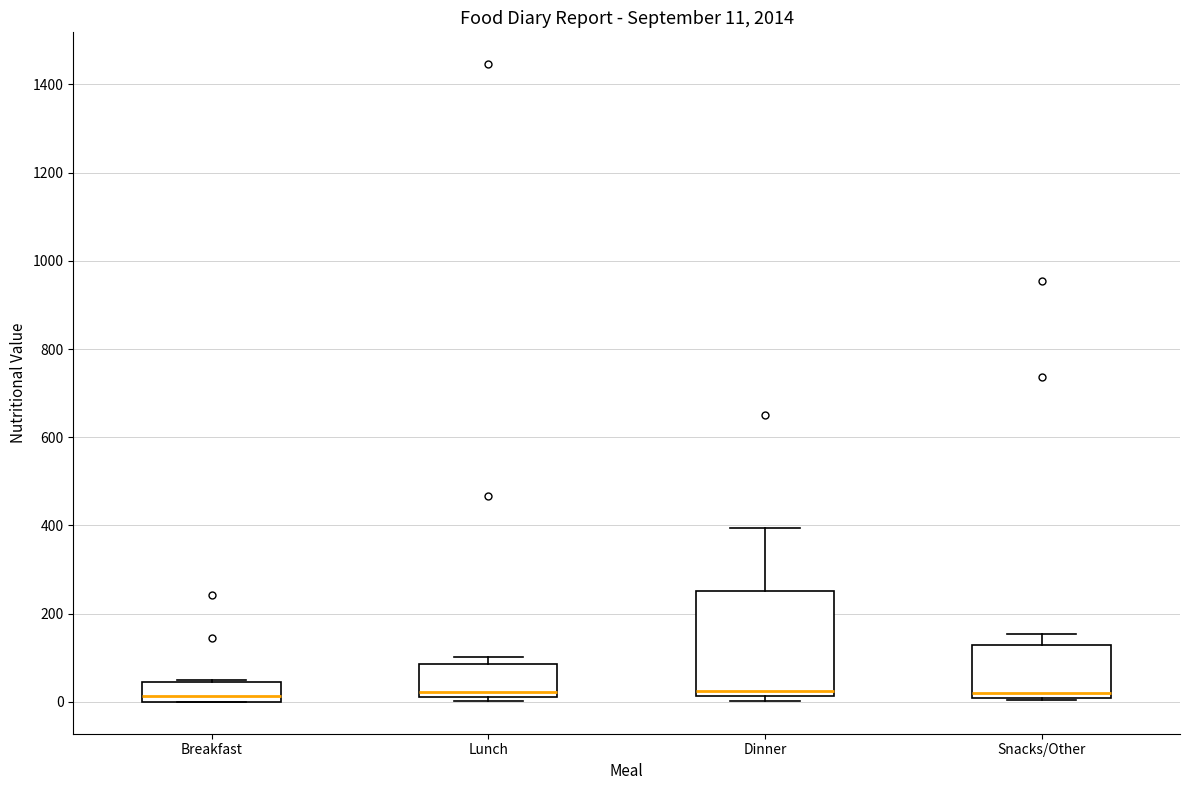

Comparing the boxes themselves (not the whiskers), which one is the tallest?

Dinner